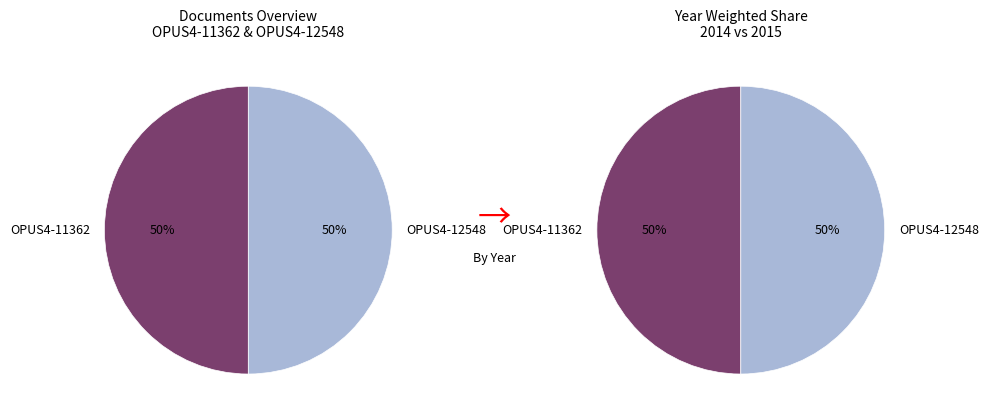

Combined, what portion of the pie is OPUS4-11362 and OPUS4-12548?

100.0%